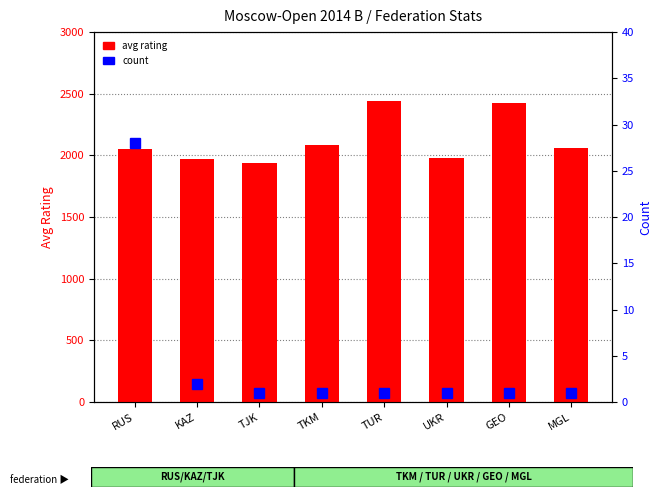

Which series has the largest total across all categories?

avg rating